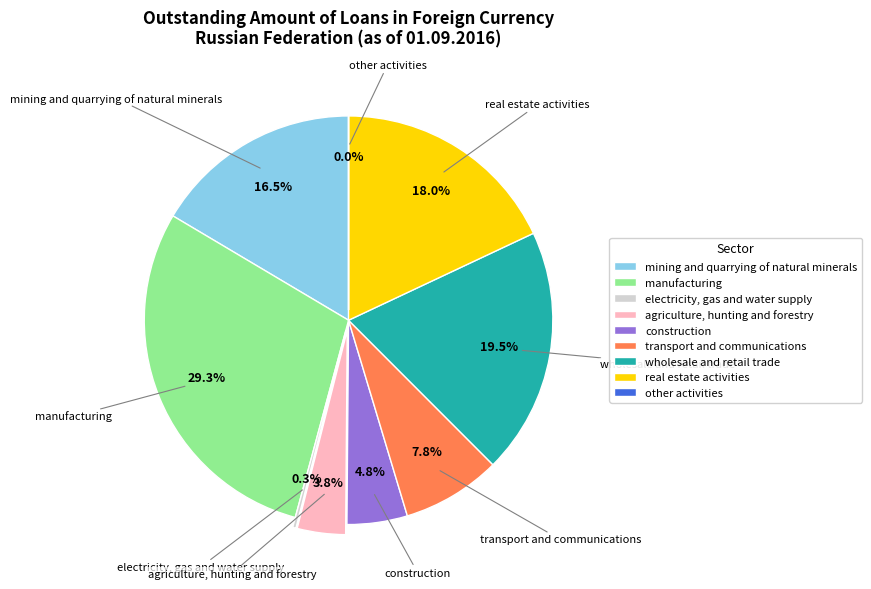

Does construction represent more than half of the total?

No